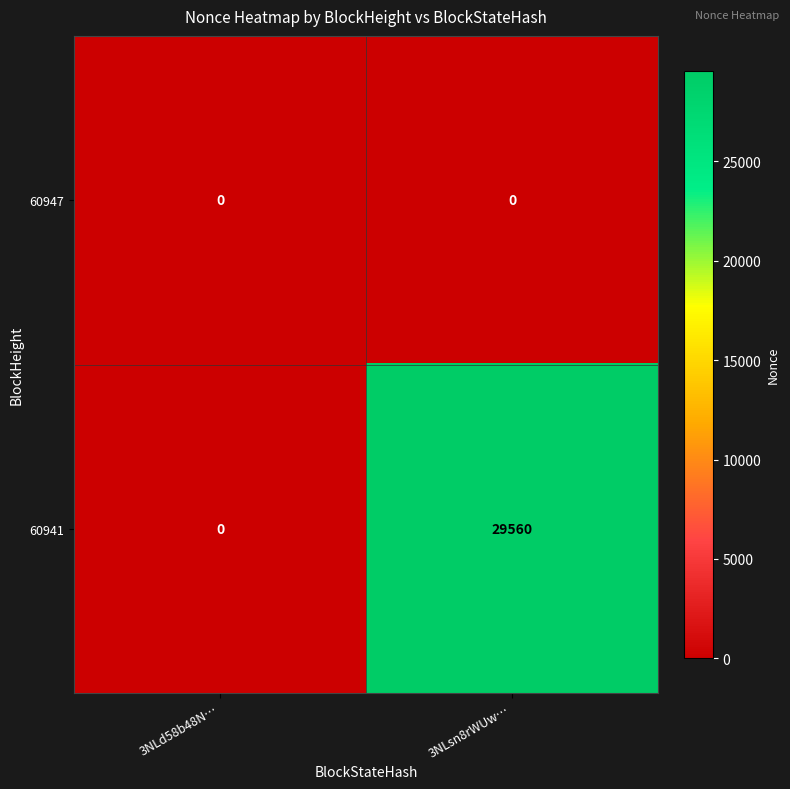

Which series has the widest spread of values?

60941